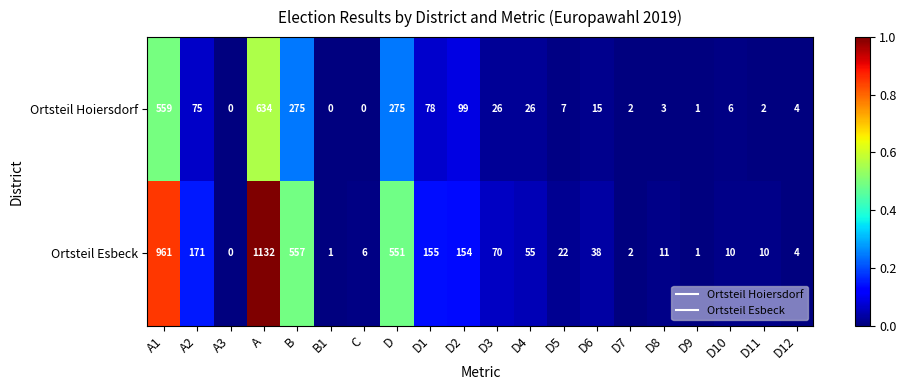

Rank the series by their average value, from lowest to highest.

Ortsteil Hoiersdorf, Ortsteil Esbeck